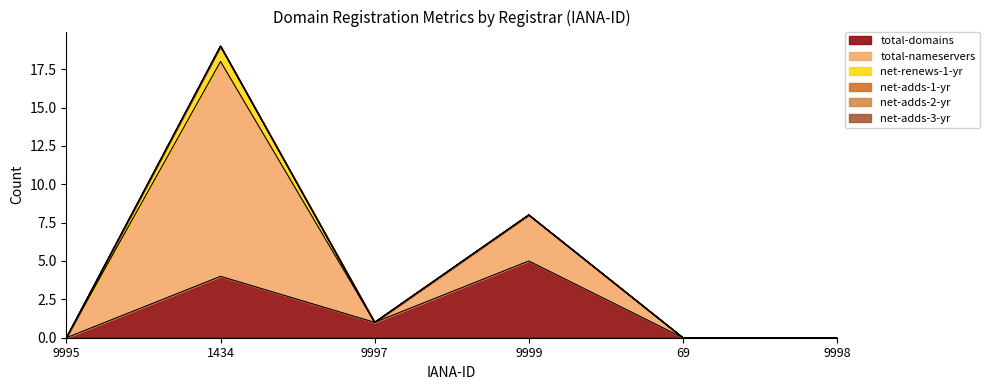

What is the maximum value shown in the chart?

14